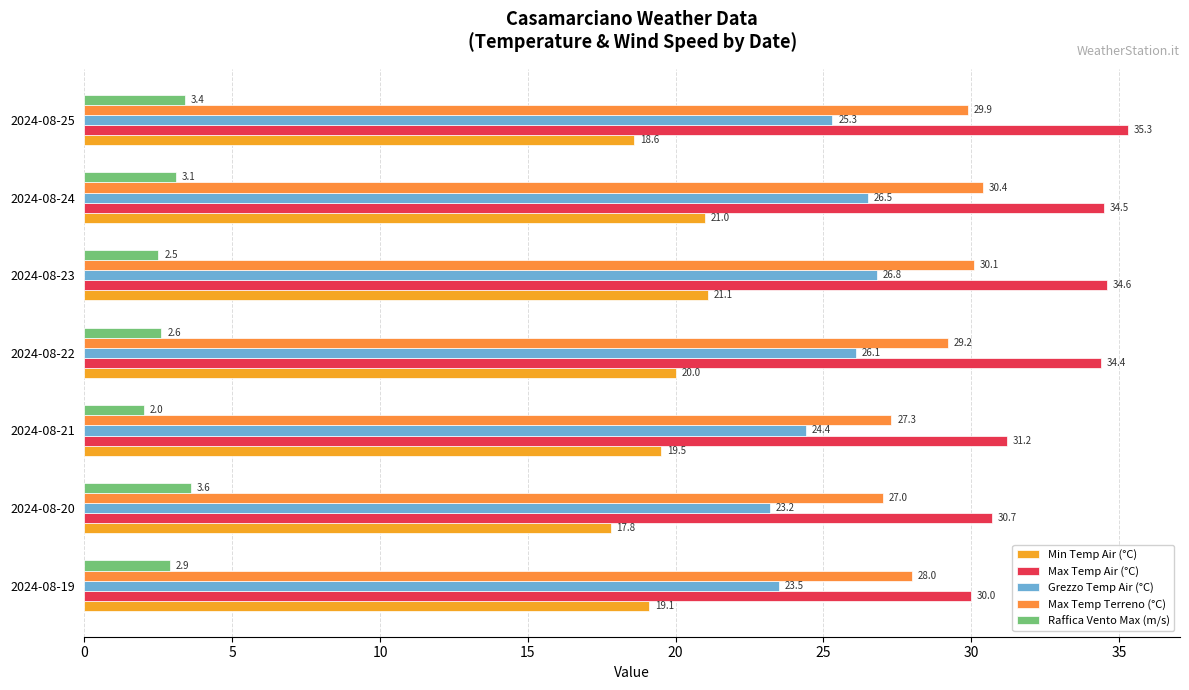

What are all the series names shown in the legend?

Min Temp Air (°C), Max Temp Air (°C), Grezzo Temp Air (°C), Max Temp Terreno (°C), Raffica Vento Max (m/s)